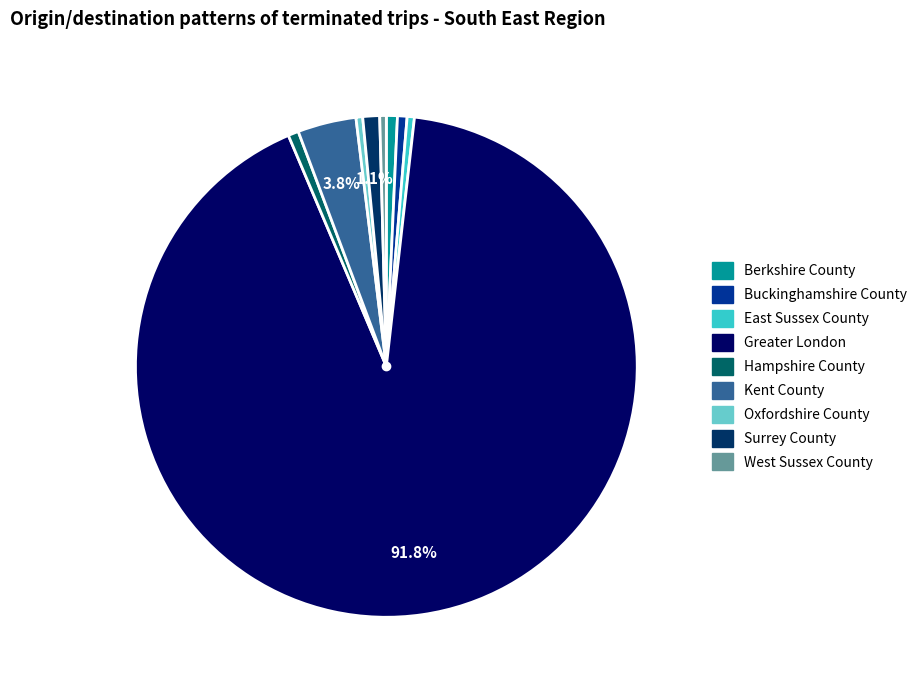

Which slice represents more than half of the pie?

Greater London